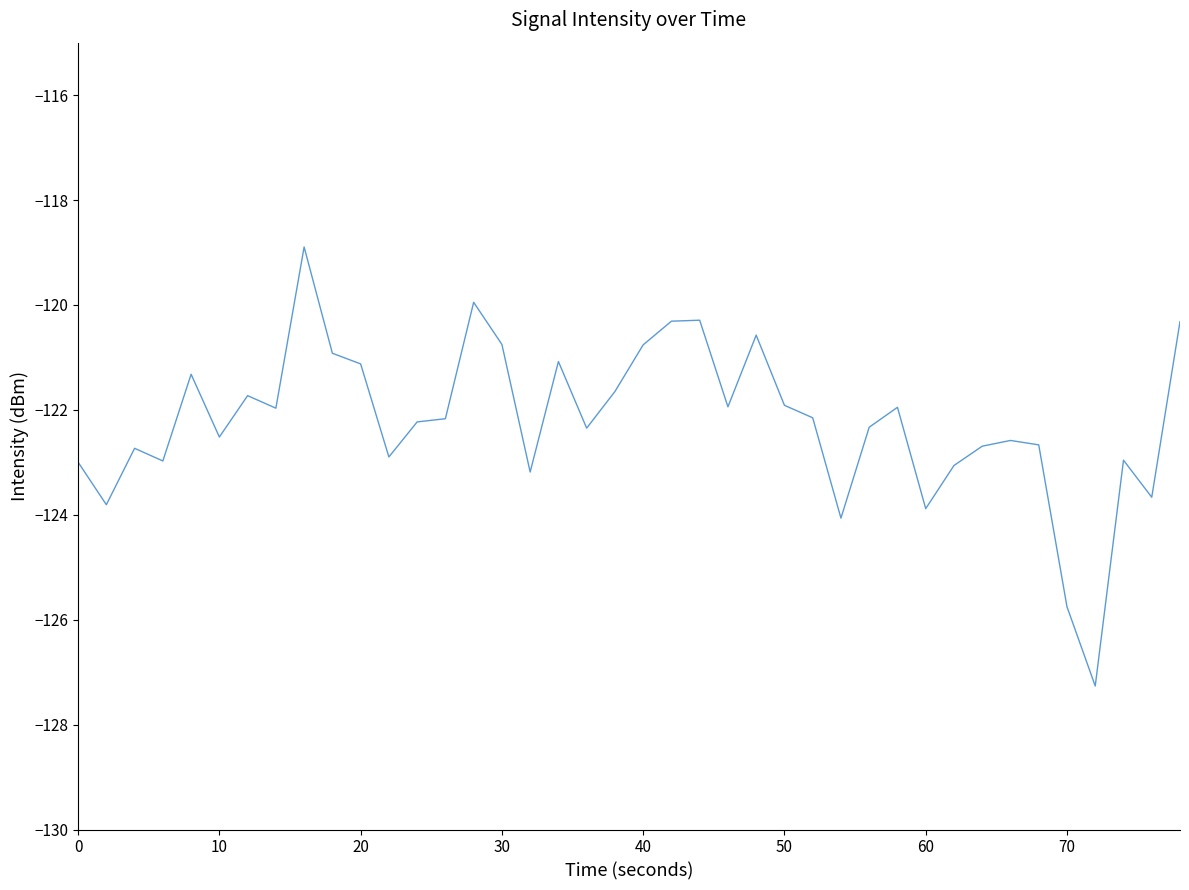

What is the greatest value displayed?

-118.9